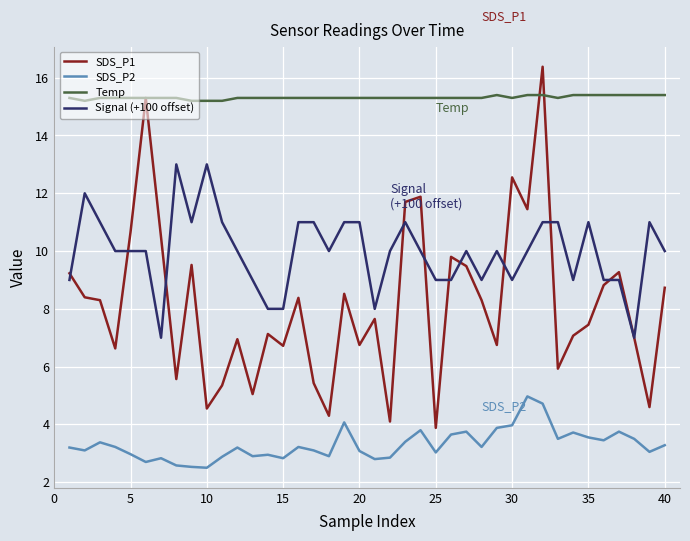

Which series has the largest range (max minus min)?

SDS_P1